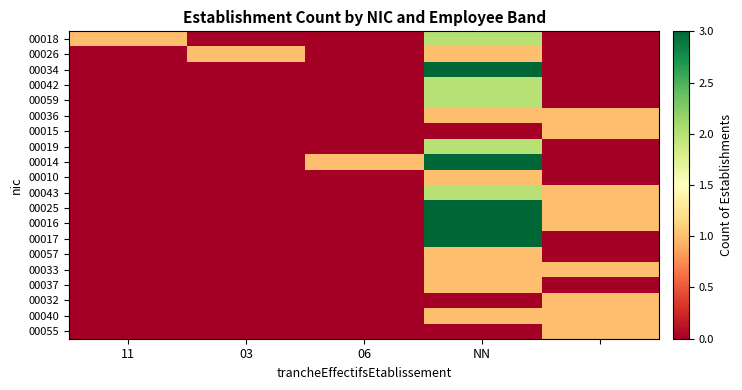

At which category is the sum across all series the highest?

NN